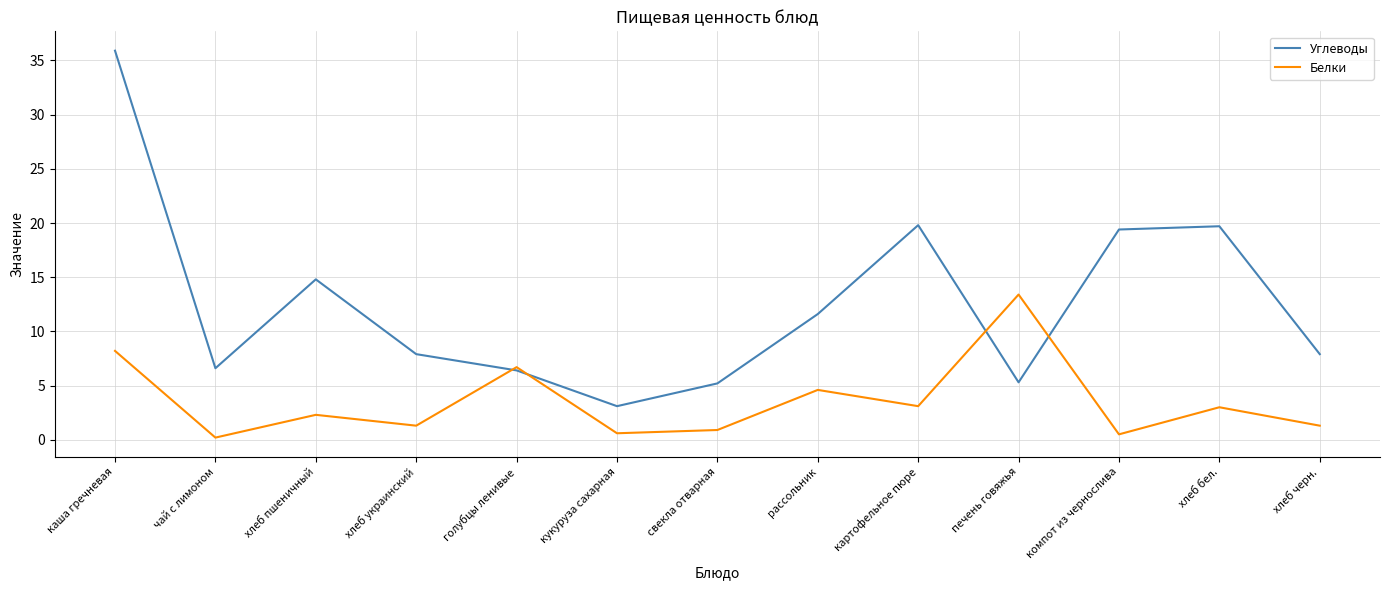

What is the difference between the maximum and second lowest values in the Углеводы series?

30.7